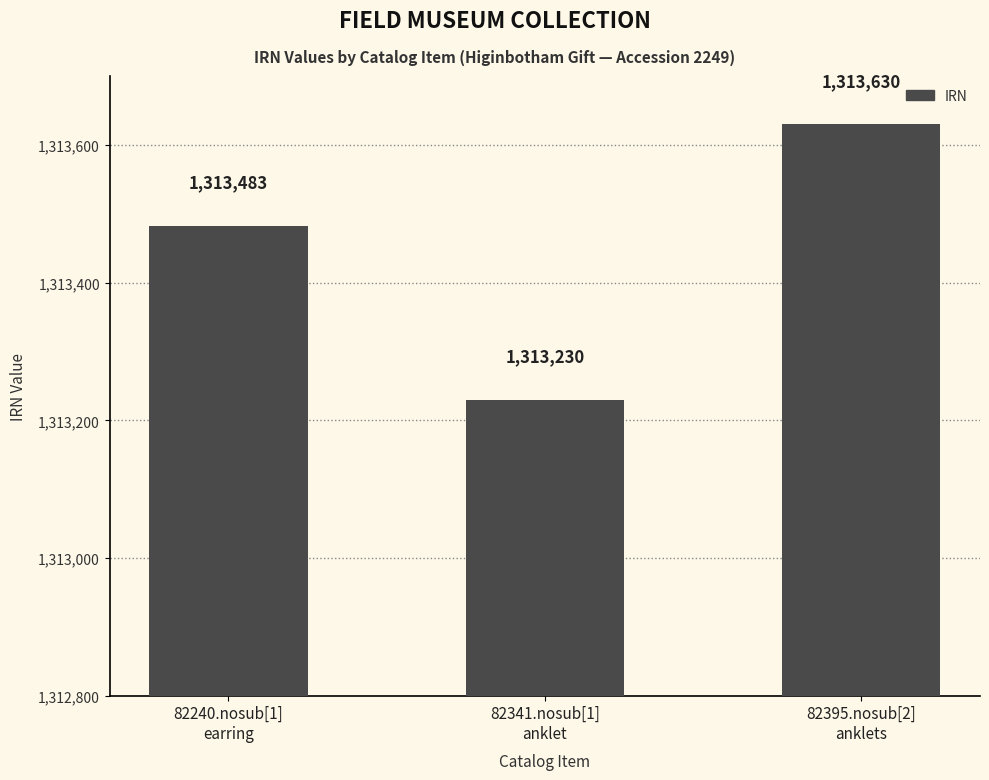

What position from the right is 82395.nosub[2]
anklets?

1